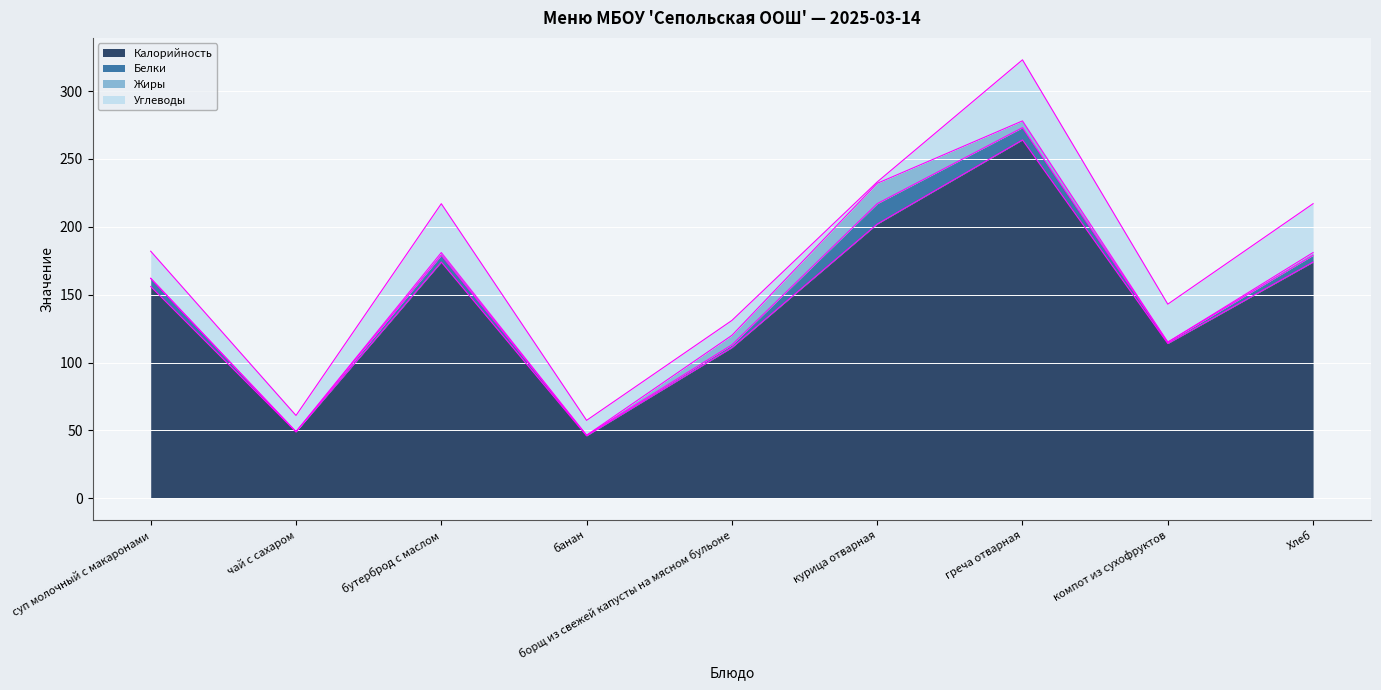

Reading left to right, what are all the values shown in this chart?

Калорийность: 156.0	49.0	174.0	46.0	111.0	202.0	264.0	114.0	174.0
Белки: 6.0	0.0	5.0	0.4	2.0	15.0	9.0	1.0	5.0
Жиры: 0.0	0.0	2.0	0.0	7.0	15.0	5.0	0.0	2.0
Углеводы: 20.0	12.0	36.0	11.0	11.0	1.0	45.0	28.0	36.0